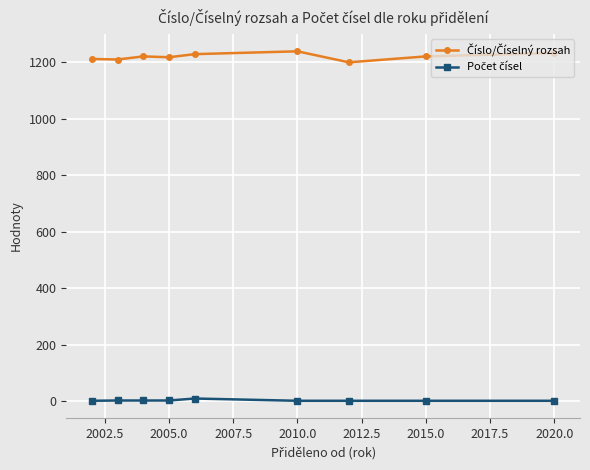

What is the maximum value shown in the chart?

1239